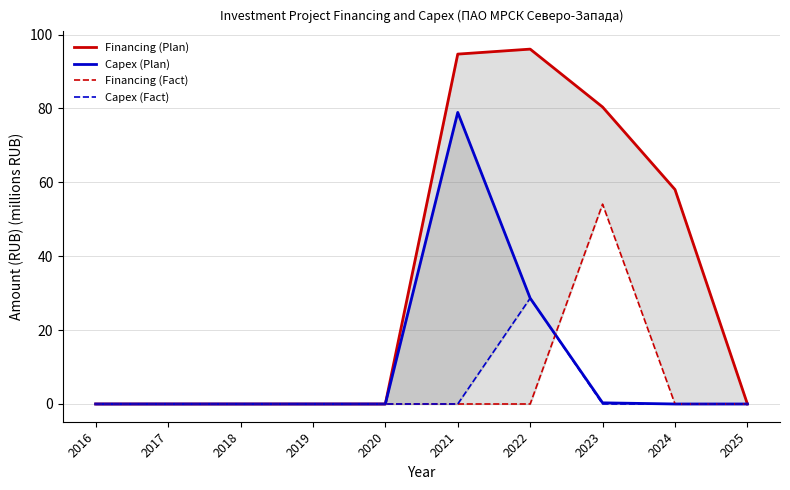

Which series has the largest range (max minus min)?

Financing (Plan)